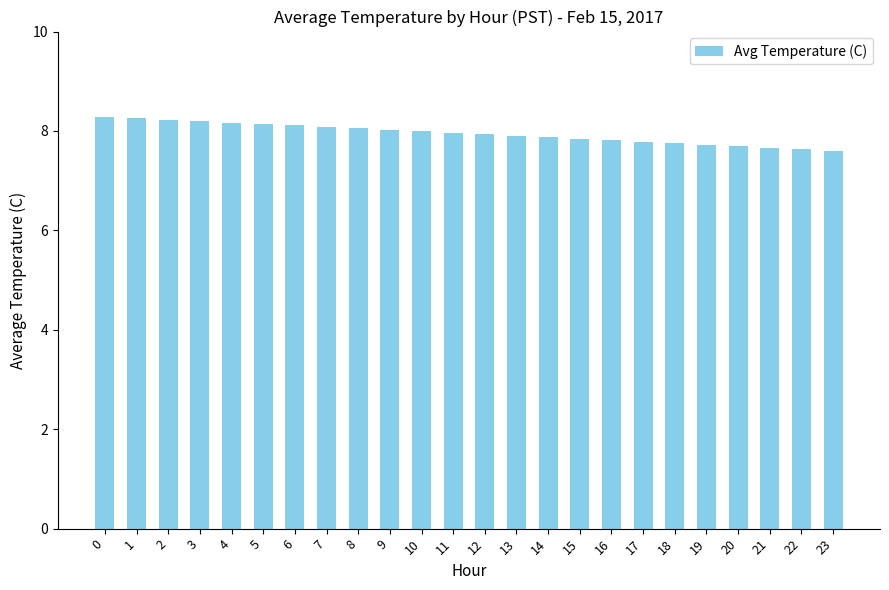

The value at 7 is 14.1. True or false?

False